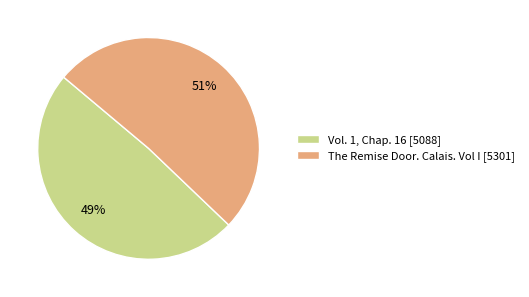

True or false: Vol. 1, Chap. 16 accounts for 49% of the total.

True